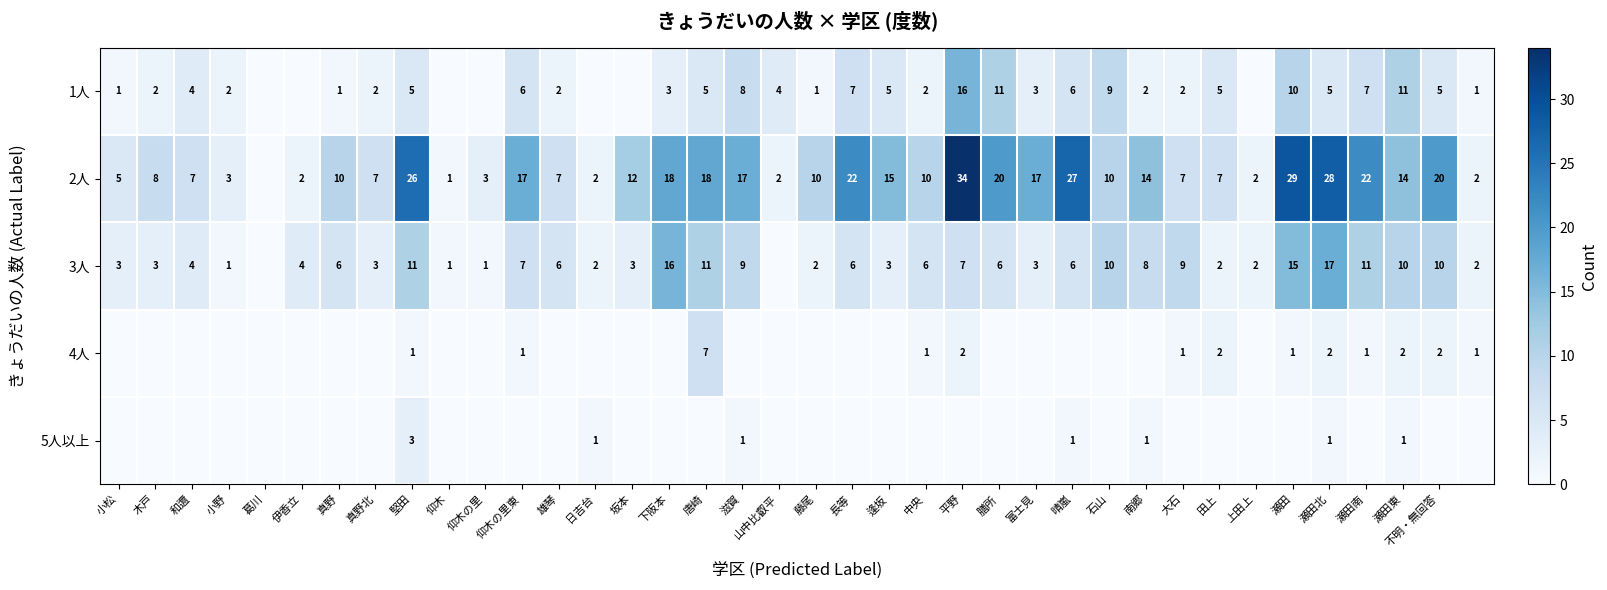

What is the sum of the 4人 values at 瀬田北 and 瀬田東?

4